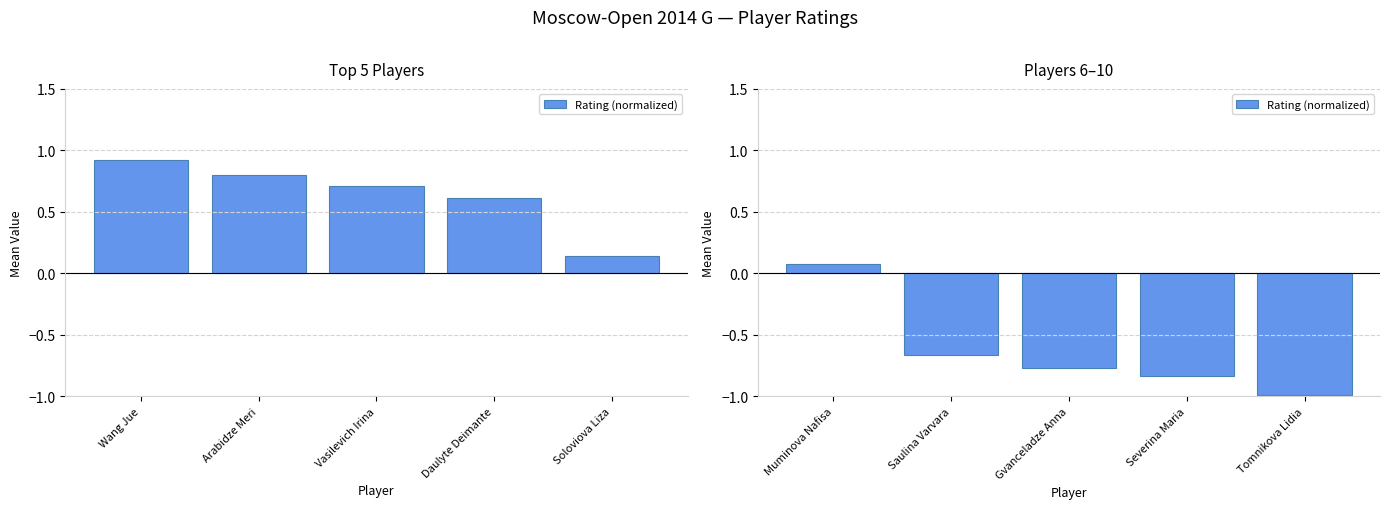

What is the label of the 5th bar from the left?

Tomnikova Lidia